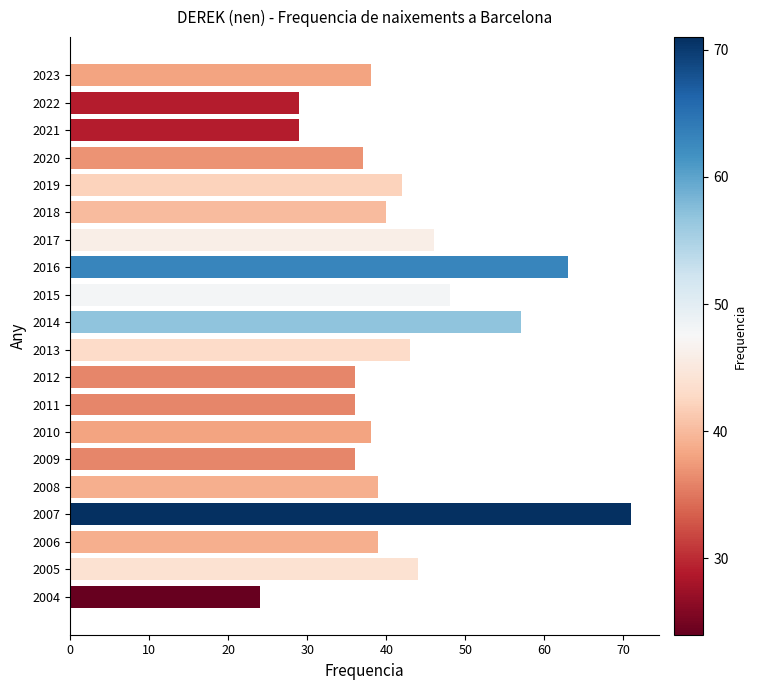

Reading top to bottom, extract all data points from this chart.

2023=38	2022=29	2021=29	2020=37	2019=42	2018=40	2017=46	2016=63	2015=48	2014=57	2013=43	2012=36	2011=36	2010=38	2009=36	2008=39	2007=71	2006=39	2005=44	2004=24